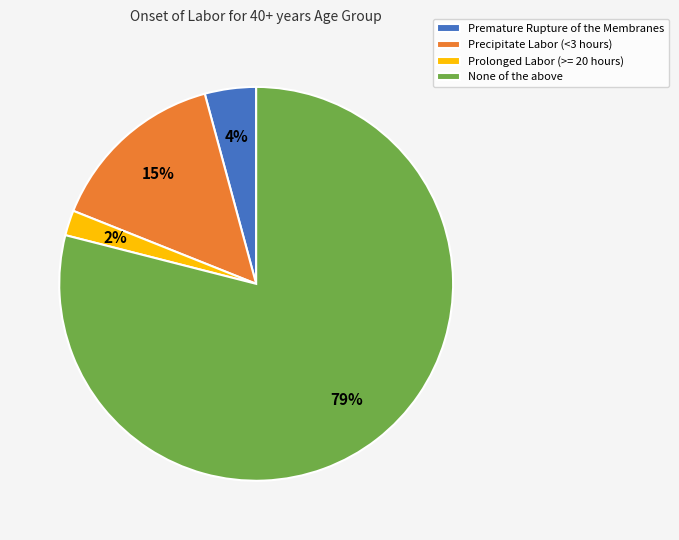

To the nearest percent, what is the difference between the Prolonged Labor (>= 20 hours) and None of the above slice percentages?

77%